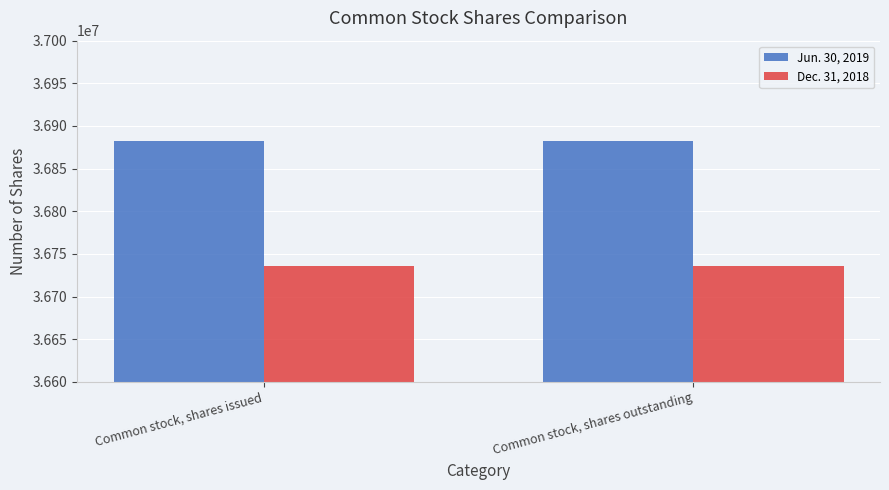

At how many categories does at least one series exceed 36858972?

2